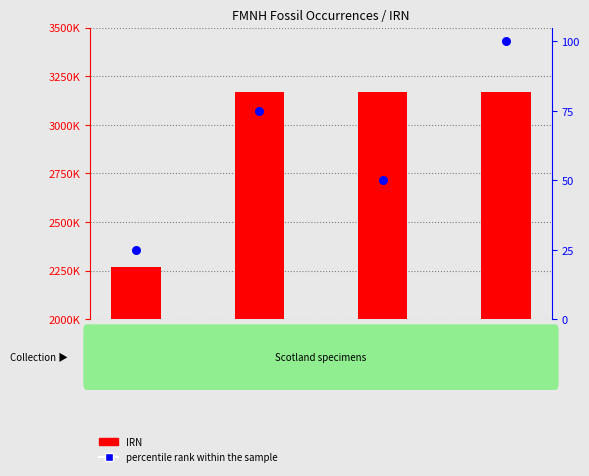

Which series has the largest total across all categories?

IRN